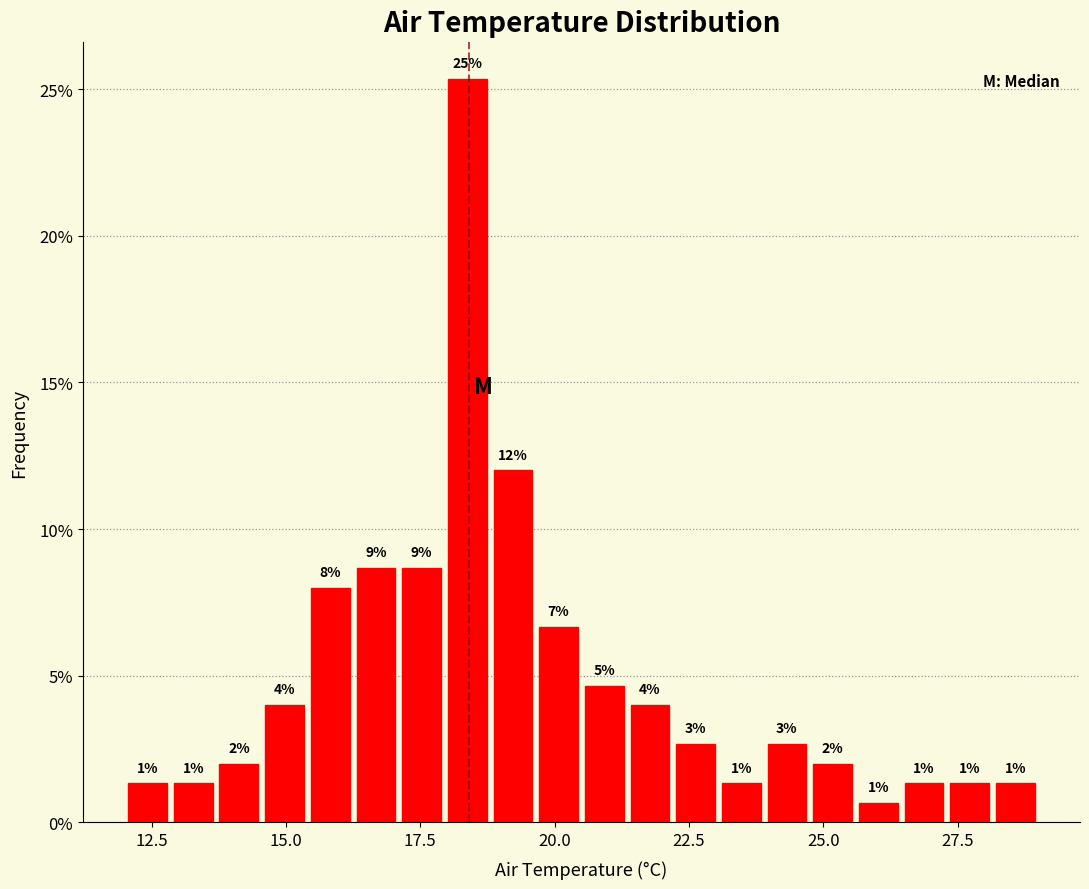

Read against the x-axis, roughly where is the centre of the tallest bar?

18.5